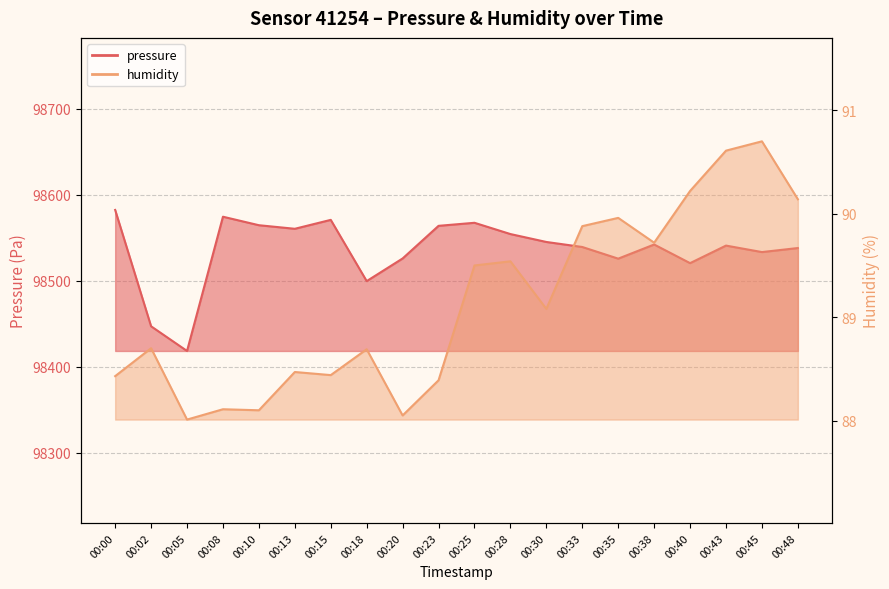

What is the value of the pressure point at the 13th from the left?

98545.1